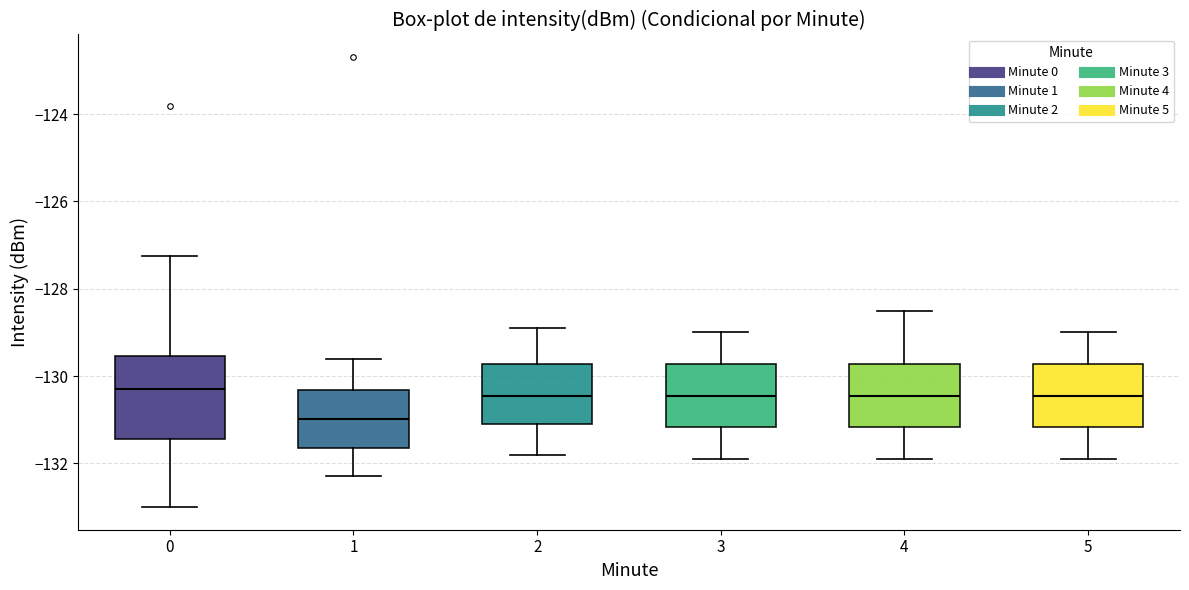

Reading left to right, transcribe this box plot: for each box, give where its median line is, the range the box spans, and where its two whiskers end, as read against the y-axis. The values are not printed on the chart, so give them approximately, as read against the axis.

0: median -130.2, box -131.4 to -129.6, whiskers -133.0 to -127.2
1: median -131.0, box -131.6 to -130.4, whiskers -132.2 to -129.6
2: median -130.4, box -131.0 to -129.8, whiskers -131.8 to -128.8
3: median -130.4, box -131.2 to -129.8, whiskers -131.8 to -129.0
4: median -130.4, box -131.2 to -129.8, whiskers -131.8 to -128.4
5: median -130.4, box -131.2 to -129.8, whiskers -131.8 to -129.0